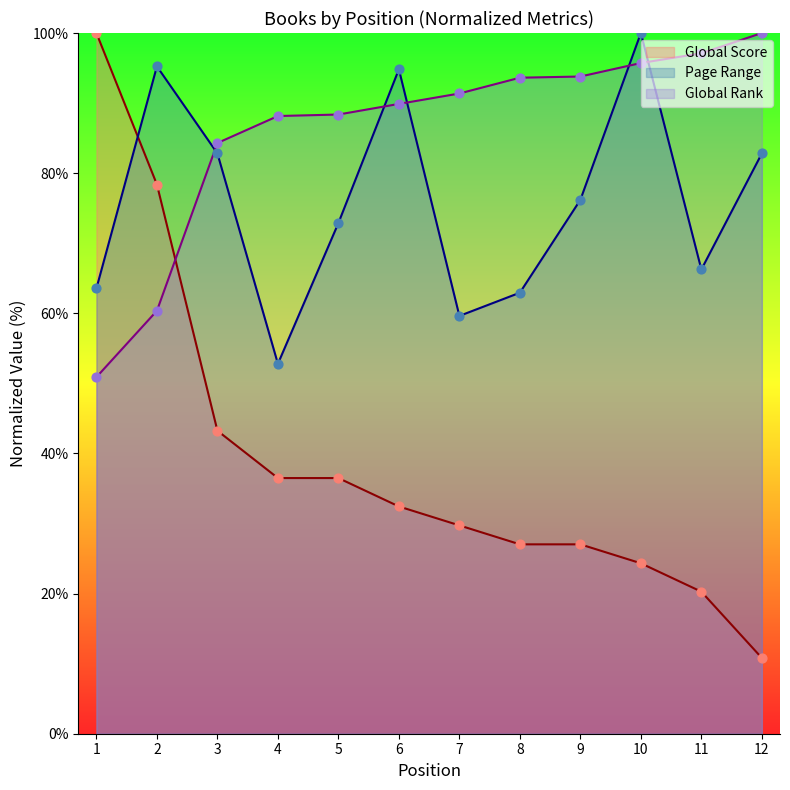

At which category is the sum across all series the highest?

2